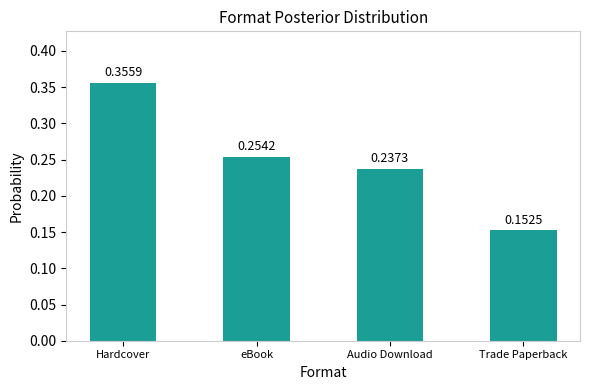

What is the sum of all values?

1.0